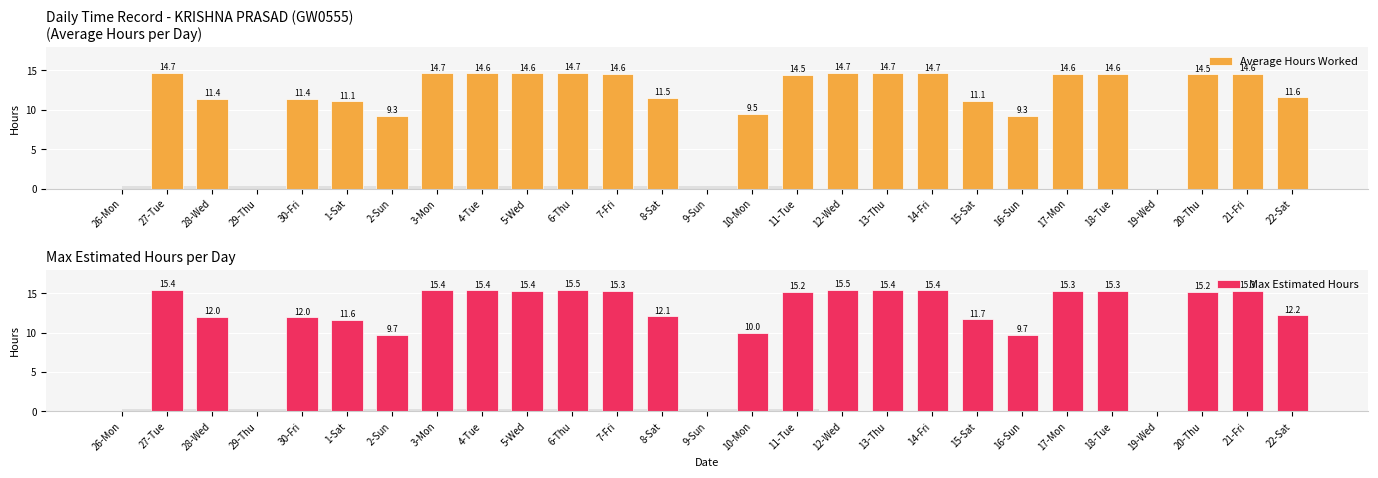

Which label corresponds to the smallest value in the chart?

26-Mon